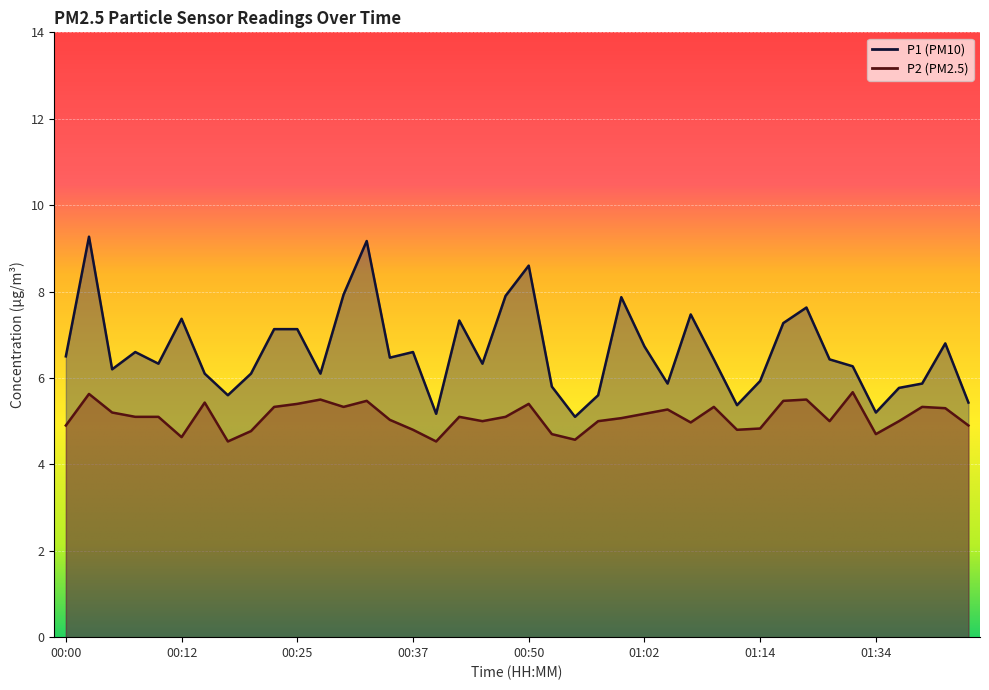

At which category does P2 reach its first local valley?

00:12